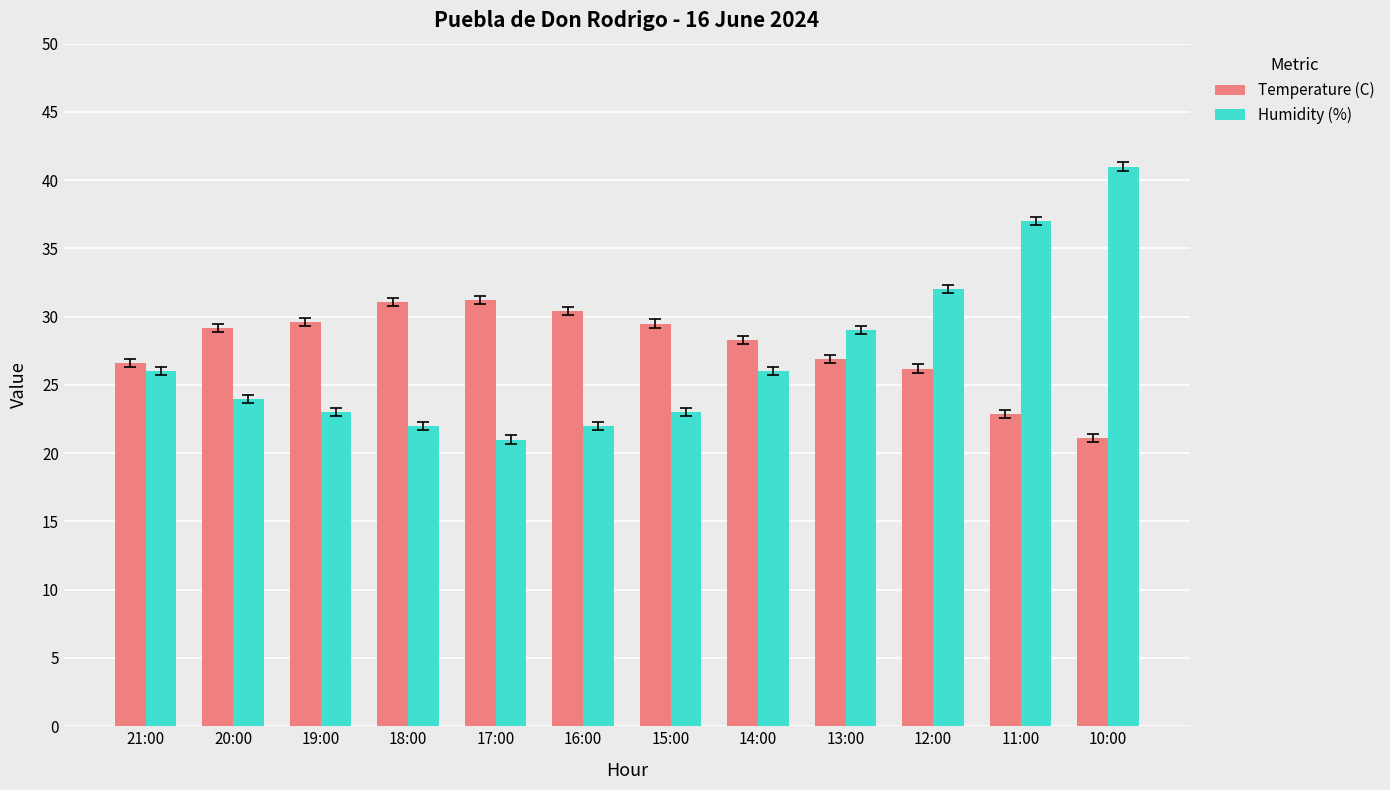

At 11:00, list the series in order from smallest to largest.

Temperature (C), Humidity (%)